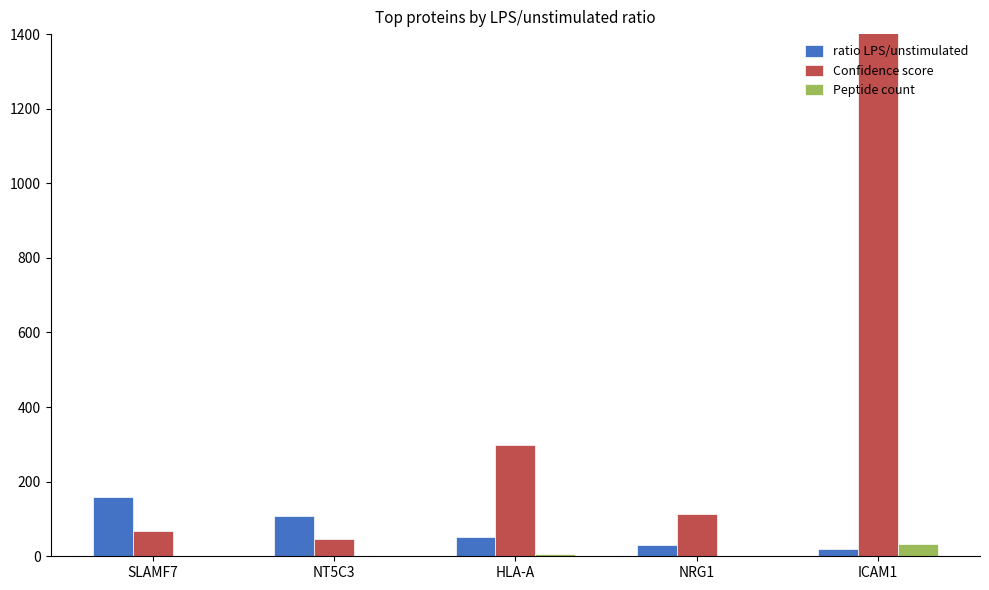

Is the value of Peptide count at NRG1 greater than the value of ratio LPS/unstimulated at NT5C3?

No